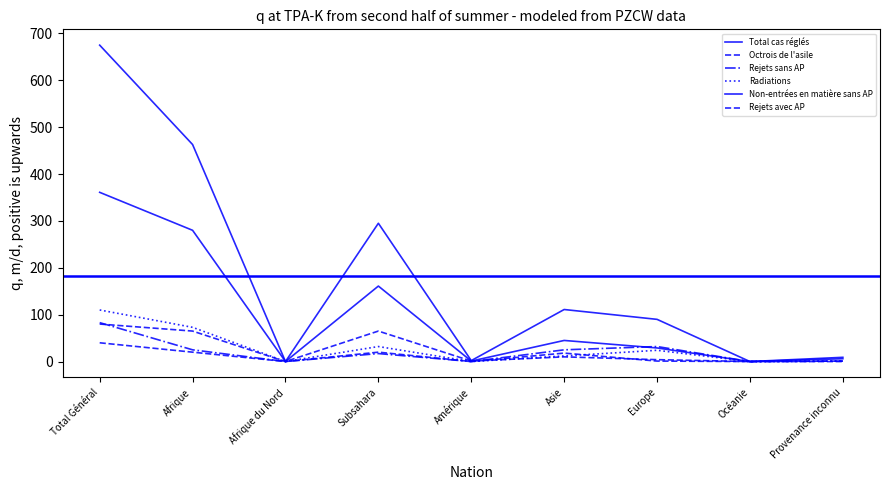

Reading left to right, extract all data points from this chart.

Total cas réglés: Total Général=675	Afrique=463	Afrique du Nord=0	Subsahara=295	Amérique=2	Asie=111	Europe=90	Océanie=0	Provenance inconnu=9
Octrois de l'asile: Total Général=80	Afrique=65	Afrique du Nord=0	Subsahara=65	Amérique=1	Asie=10	Europe=4	Océanie=0	Provenance inconnu=0
Rejets sans AP: Total Général=83	Afrique=25	Afrique du Nord=0	Subsahara=17	Amérique=0	Asie=25	Europe=32	Océanie=0	Provenance inconnu=1
Radiations: Total Général=110	Afrique=73	Afrique du Nord=0	Subsahara=32	Amérique=0	Asie=12	Europe=24	Océanie=0	Provenance inconnu=1
Non-entrées en matière sans AP: Total Général=361	Afrique=280	Afrique du Nord=0	Subsahara=161	Amérique=1	Asie=45	Europe=29	Océanie=0	Provenance inconnu=6
Rejets avec AP: Total Général=40	Afrique=20	Afrique du Nord=0	Subsahara=20	Amérique=0	Asie=18	Europe=1	Océanie=0	Provenance inconnu=1